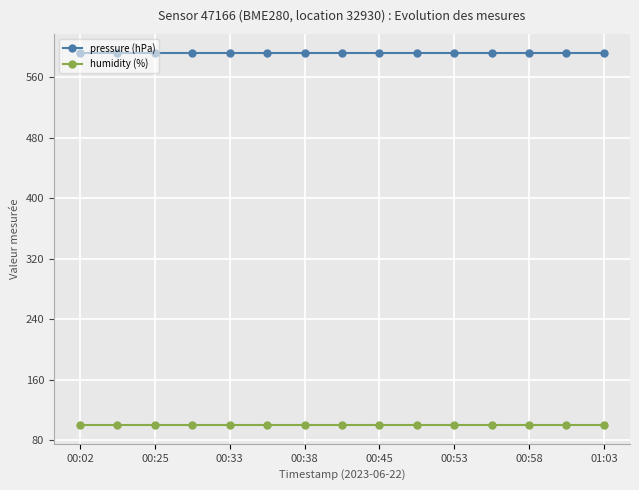

Rank the series by their average value, from lowest to highest.

humidity (%), pressure (hPa)